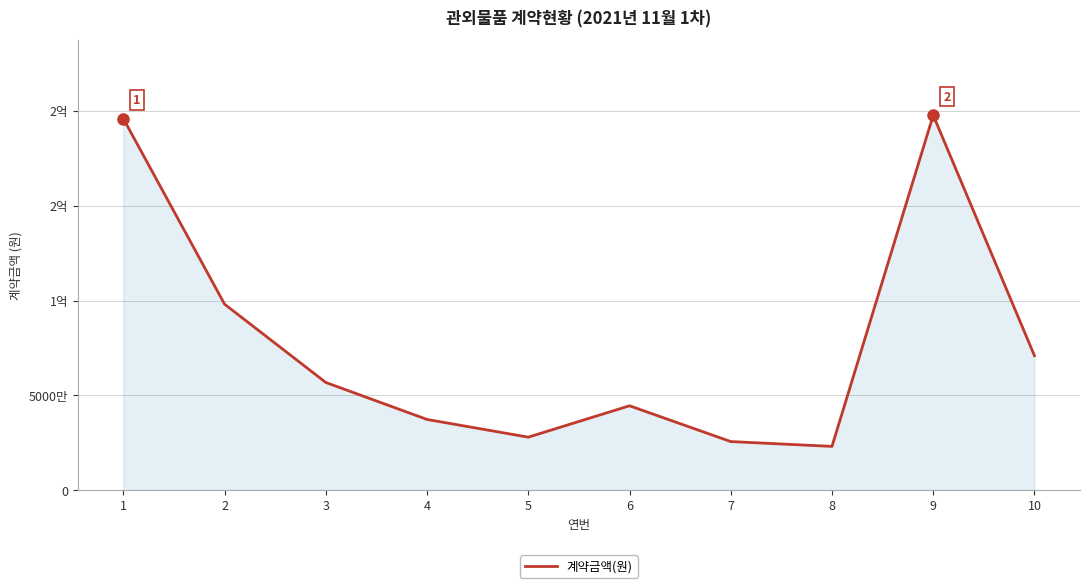

How many interior local peaks (higher than both neighbors) does the data have?

2